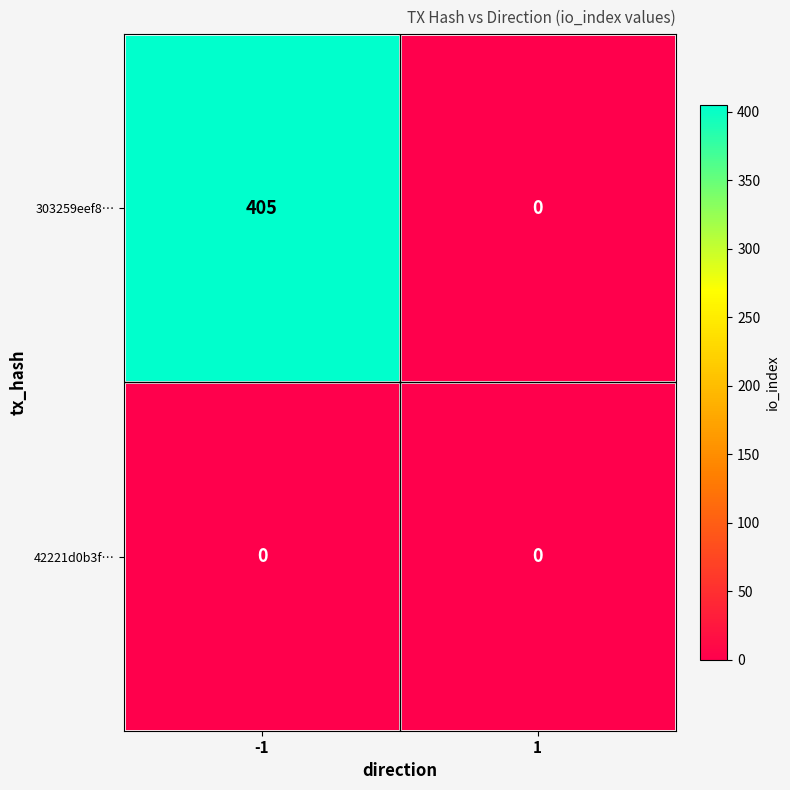

Count the number of data series in this chart.

2